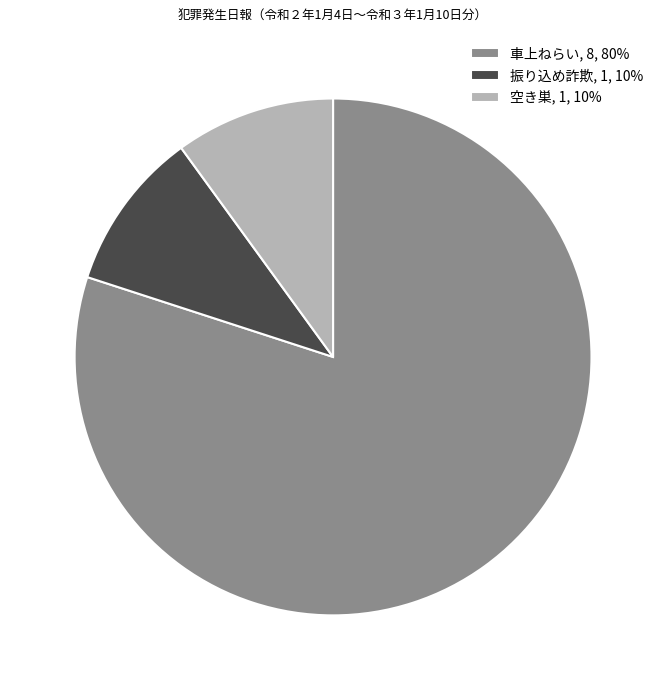

Does 振り込め詐欺 account for over 50% of the chart?

No